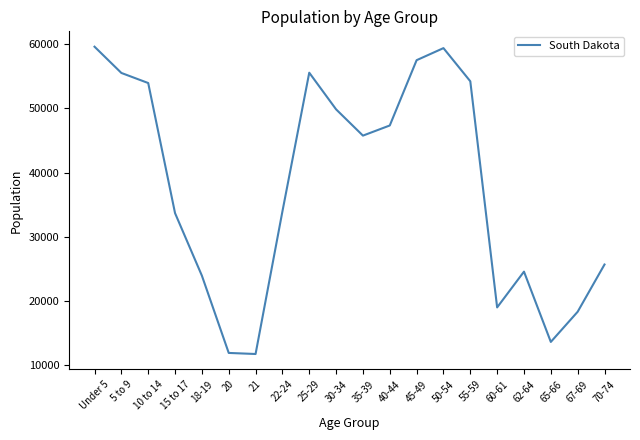

What is the difference between the maximum and minimum values?

47882